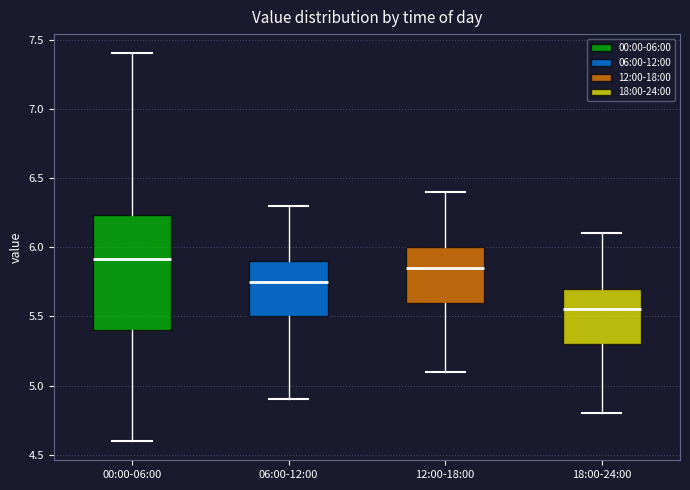

Which box is the tallest, from its lower edge to its upper edge?

00:00-06:00